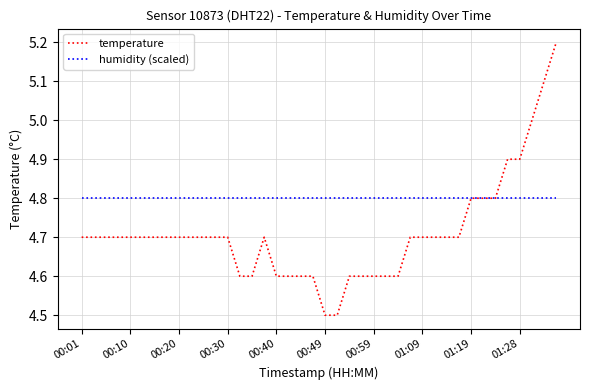

Which series ends up on top after the final intersection of humidity (scaled) and temperature?

temperature